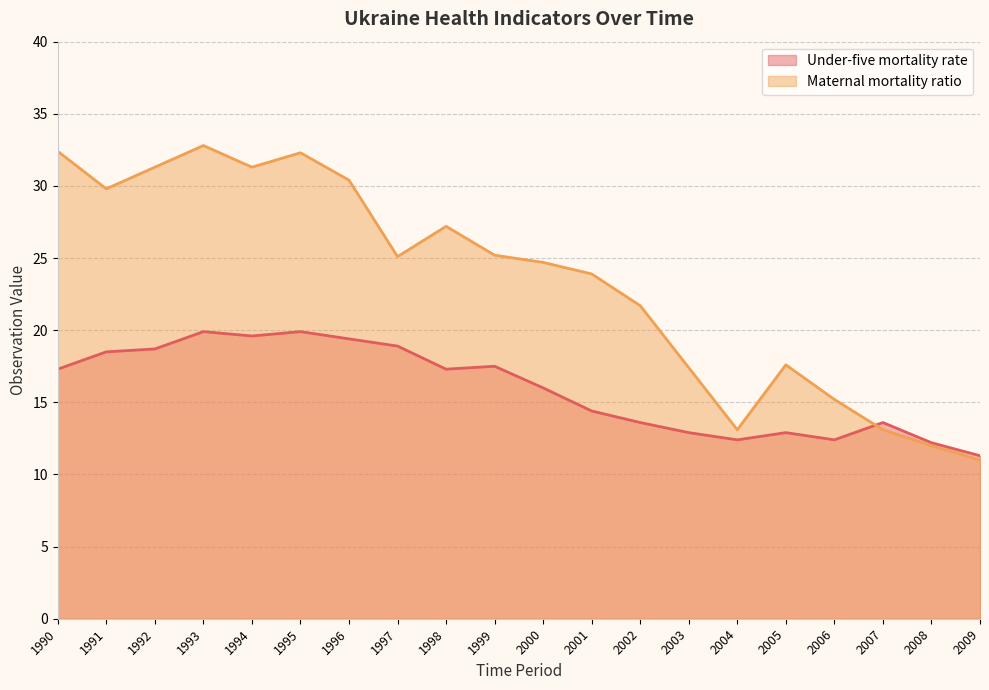

What are all the series names shown in the legend?

Under-five mortality rate, Maternal mortality ratio